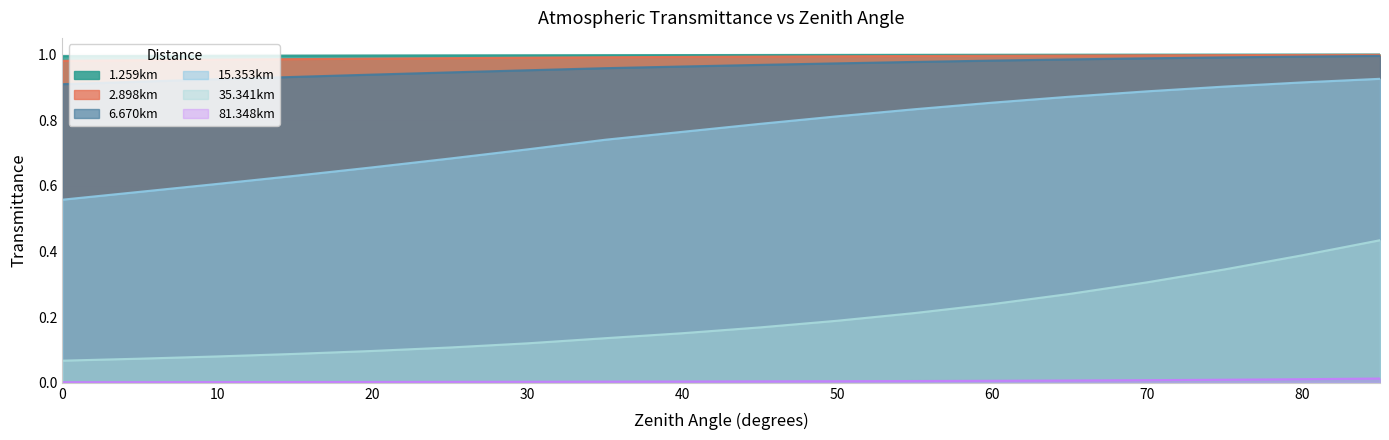

Is it true that 81.348km equals 0.0 at 45?

False